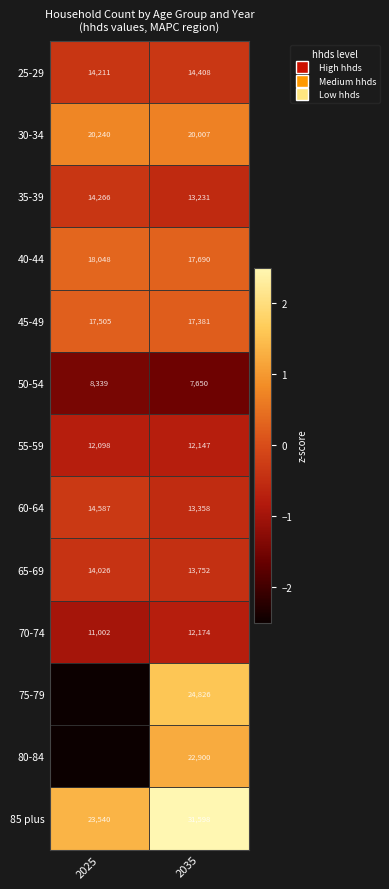

Is the value of 55-59 at 2025 greater than the value of 80-84 at 2035?

No